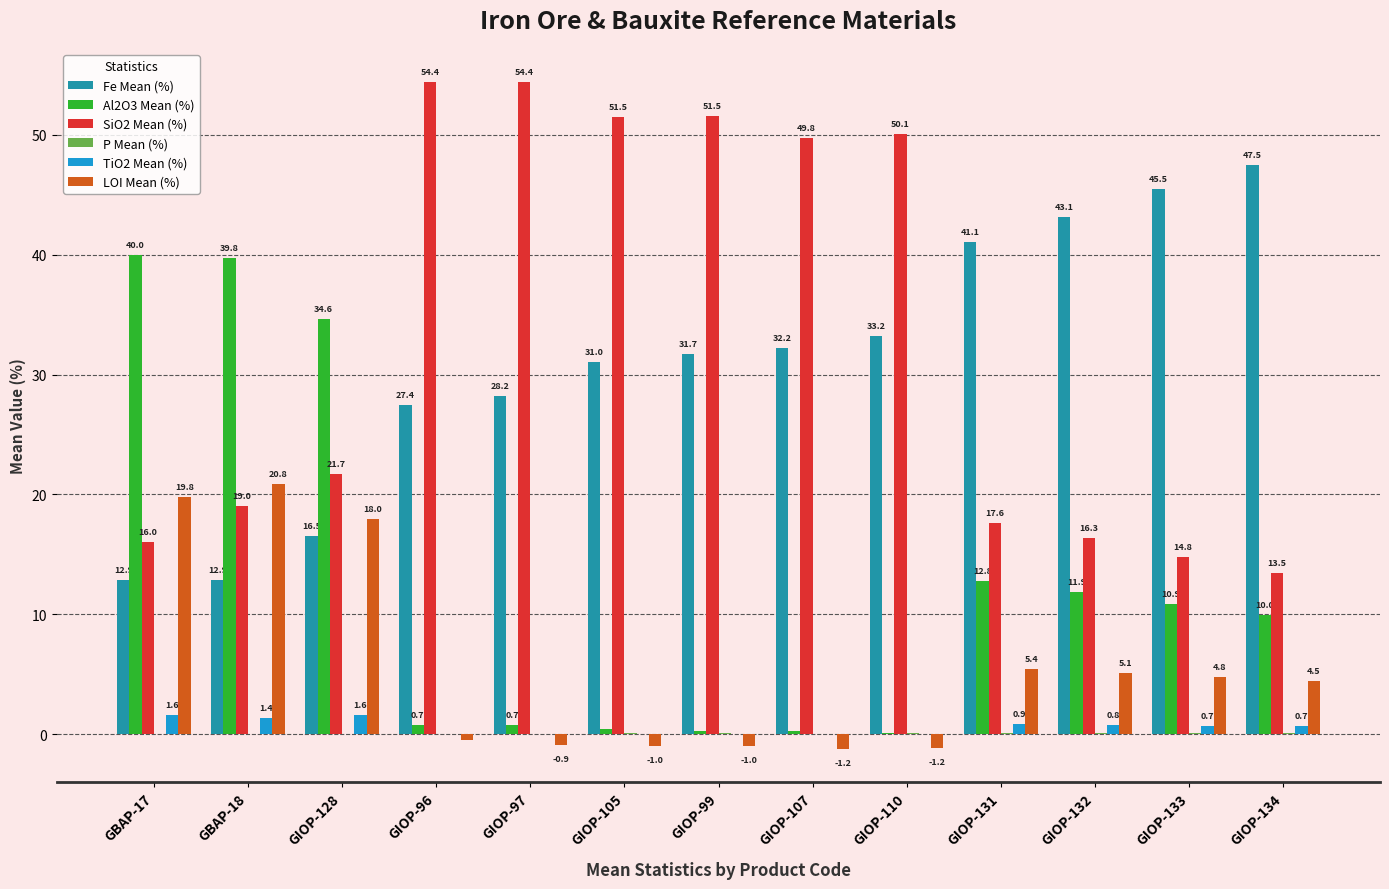

Which series has the largest total across all categories?

SiO2 Mean (%)